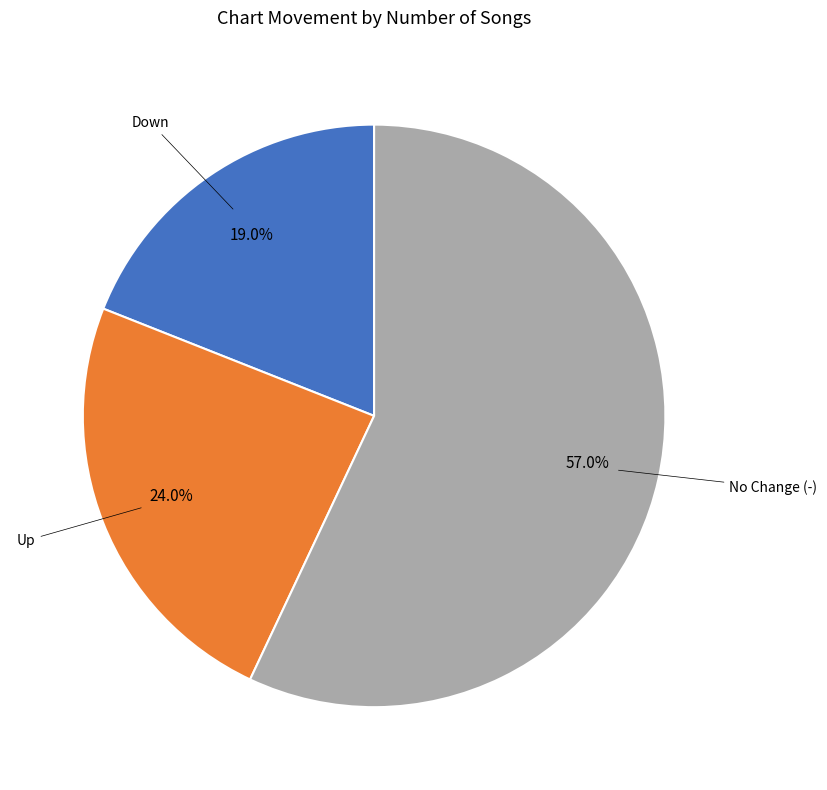

How many slices are in this pie chart?

3